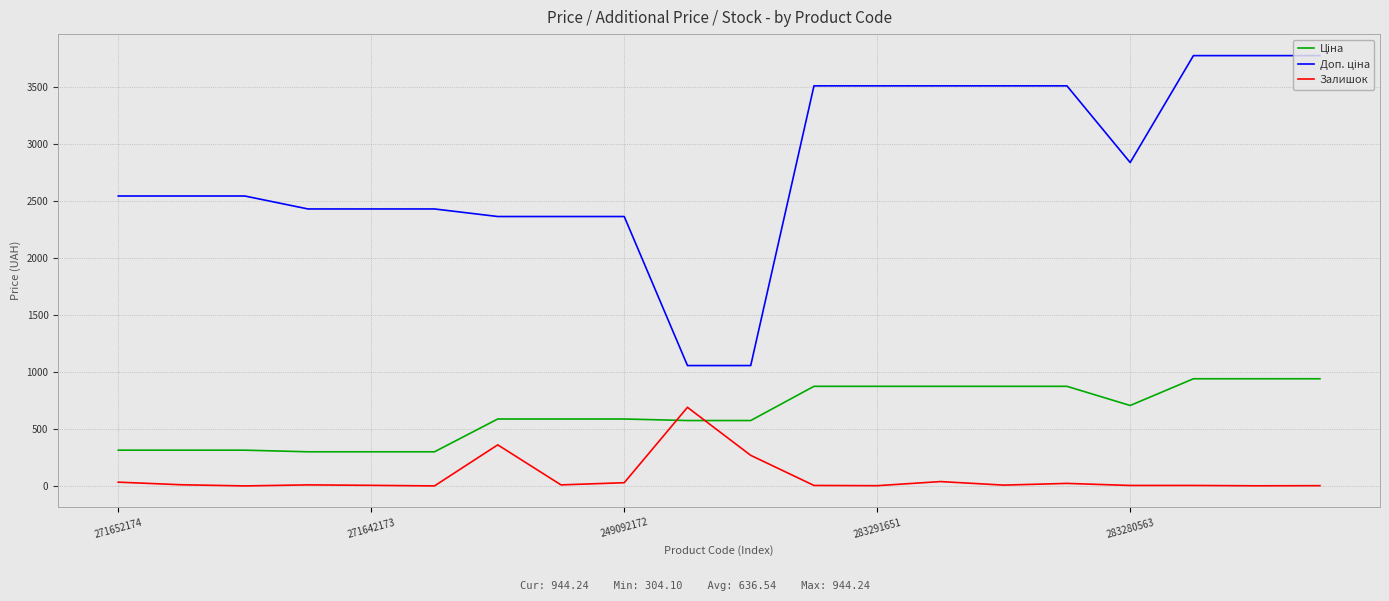

What is the difference between the maximum and minimum values in the Залишок series?

689.0